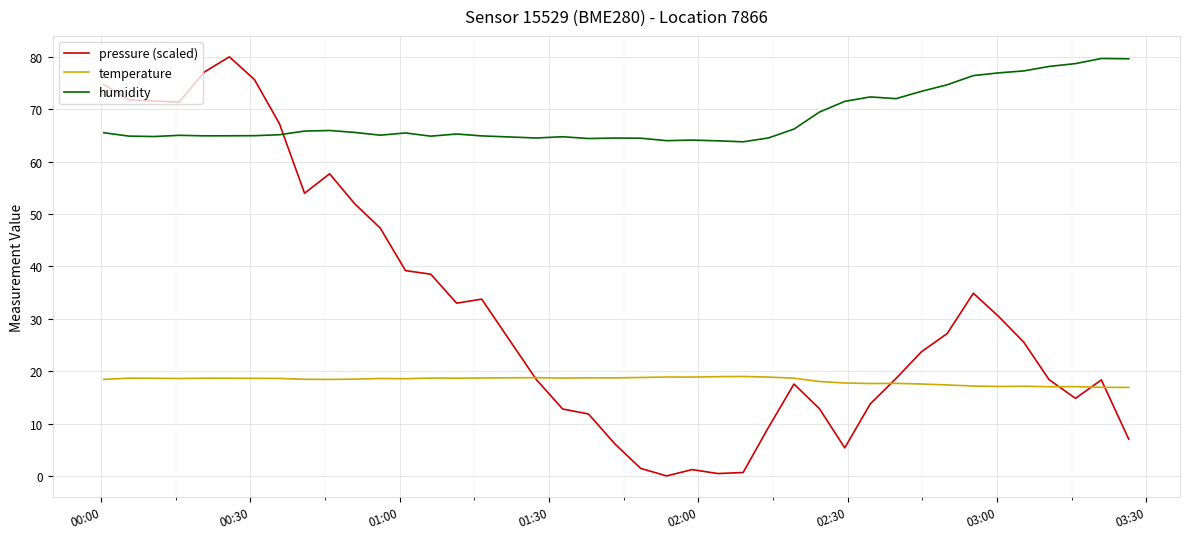

What is the greatest value displayed?

80.0